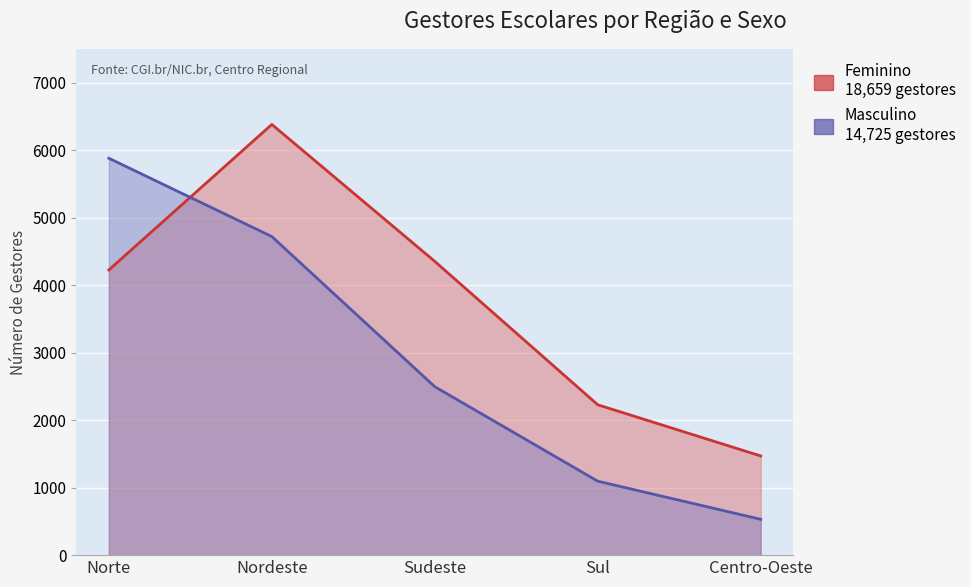

What is the difference between the Feminino values at Nordeste and Norte?

2156